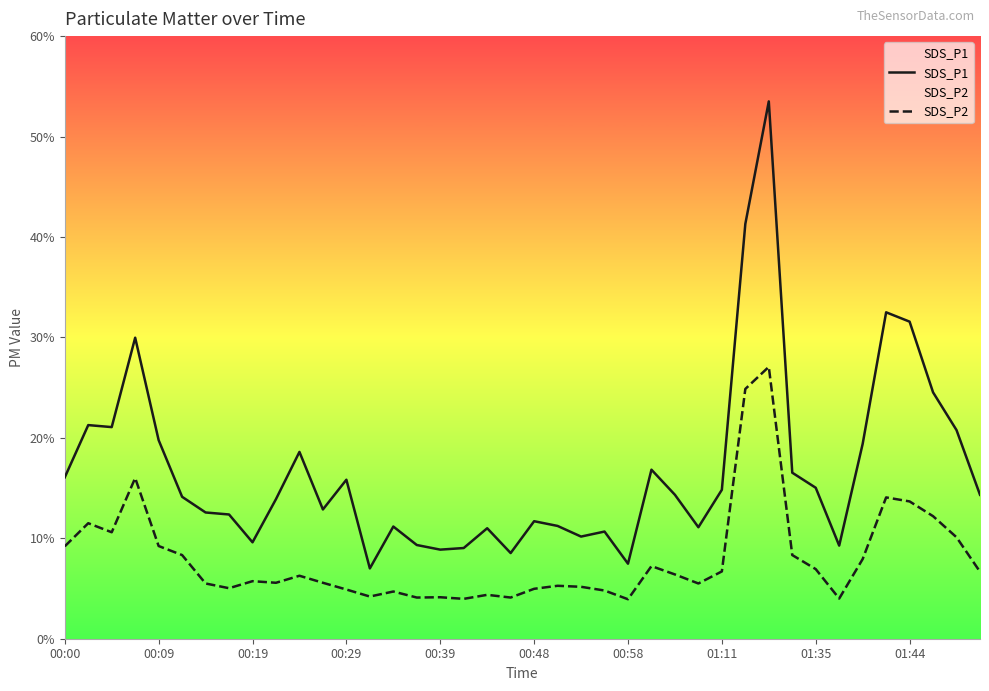

Which series has the largest total across all categories?

SDS_P1